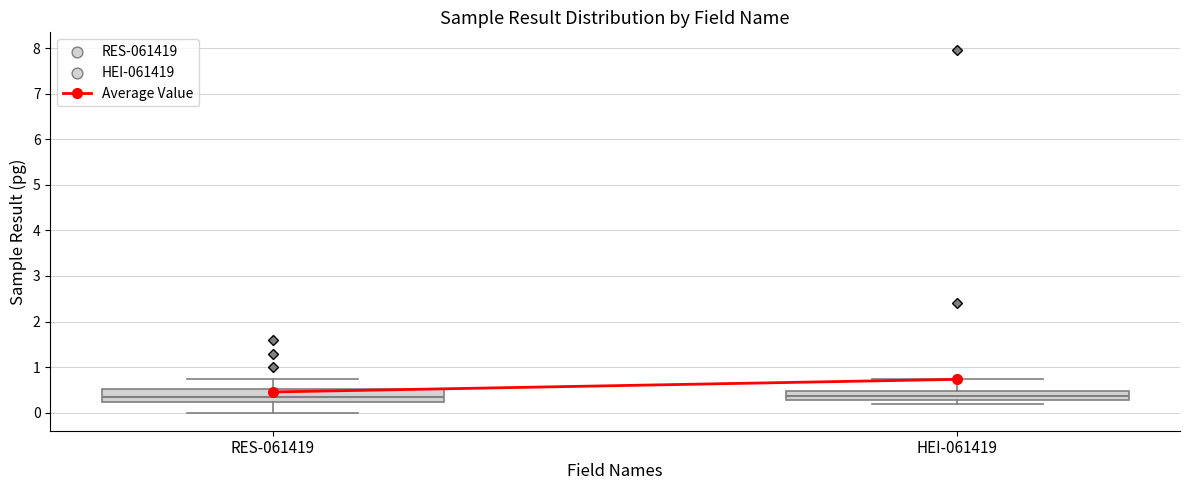

Reading left to right, read every box against the y-axis: the position of its median line, the range the box covers, and the ends of its whiskers. The values are not printed on the chart, so give them approximately, as read against the axis.

RES-061419: median 0.3, box 0.2 to 0.5, whiskers 0.0 to 0.7
HEI-061419: median 0.4, box 0.3 to 0.5, whiskers 0.2 to 0.7